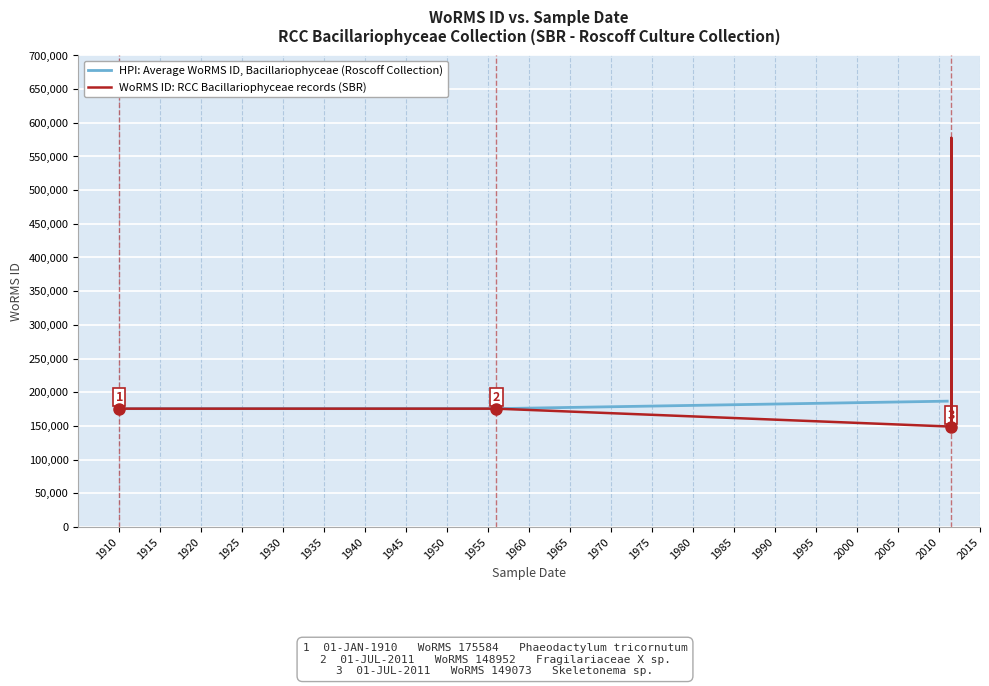

True or false: the data has more than 2 interior local peaks.

False